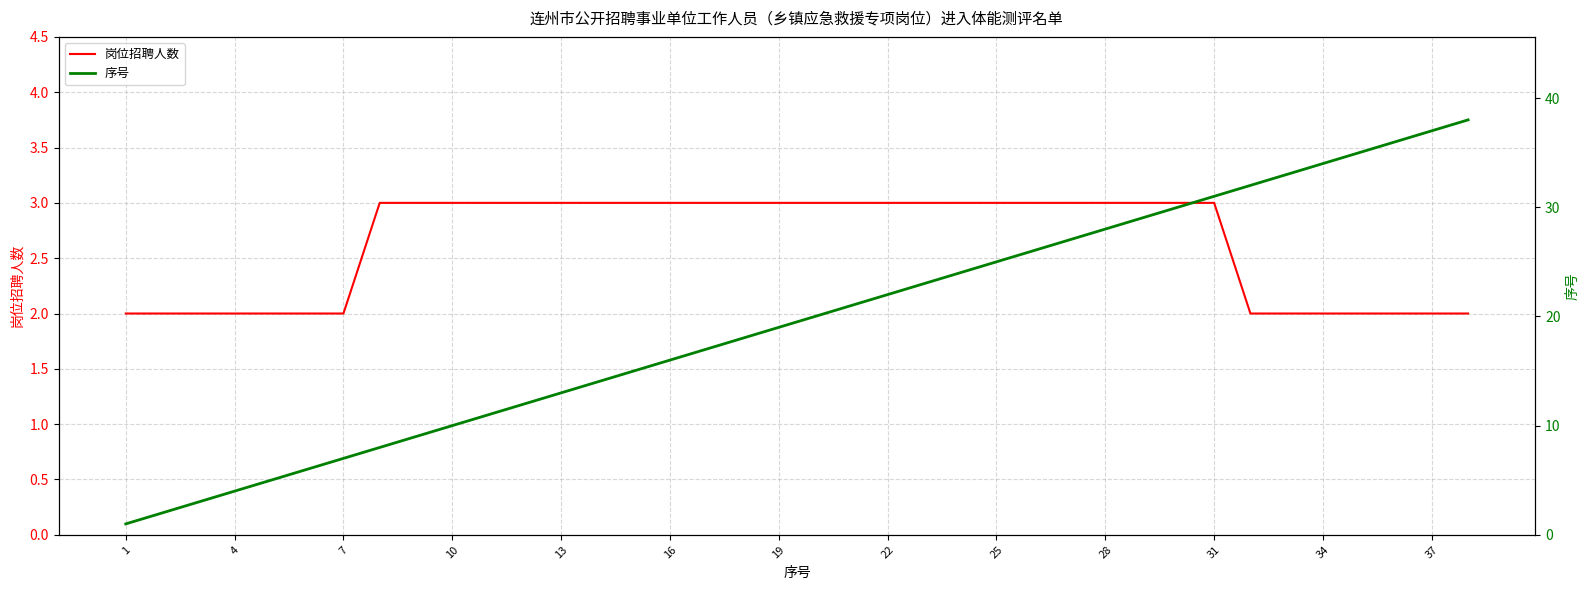

What is the minimum value shown in the chart?

1